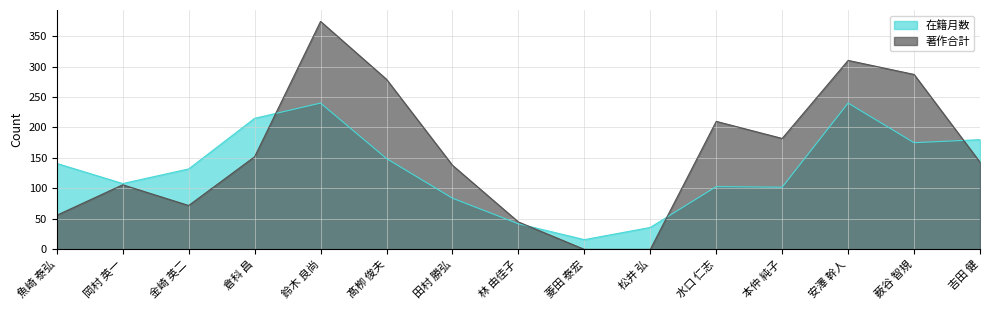

List the series in order of their overall mean, highest first.

著作合計, 在籍月数